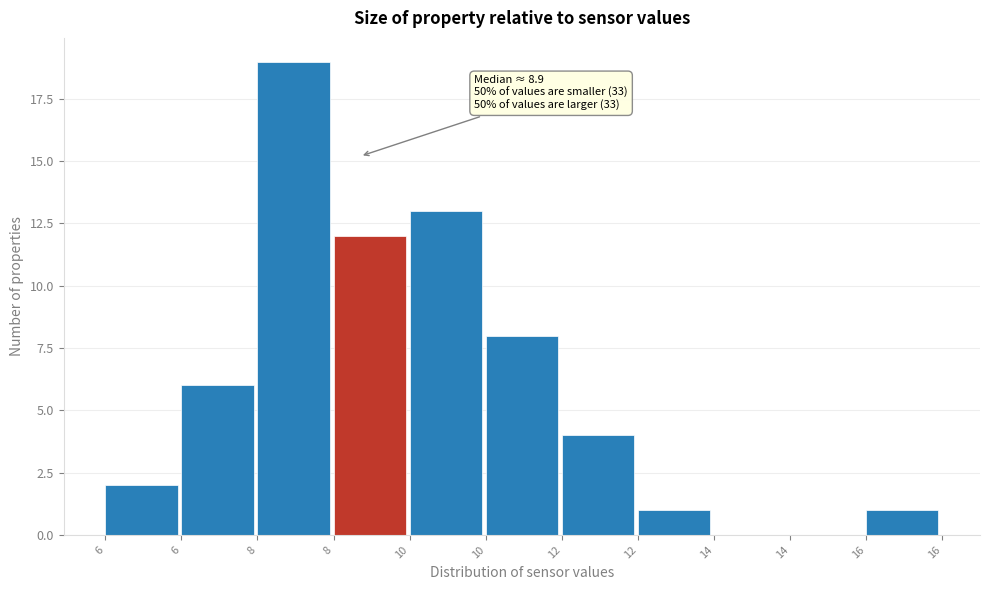

How many series are shown in this chart?

1